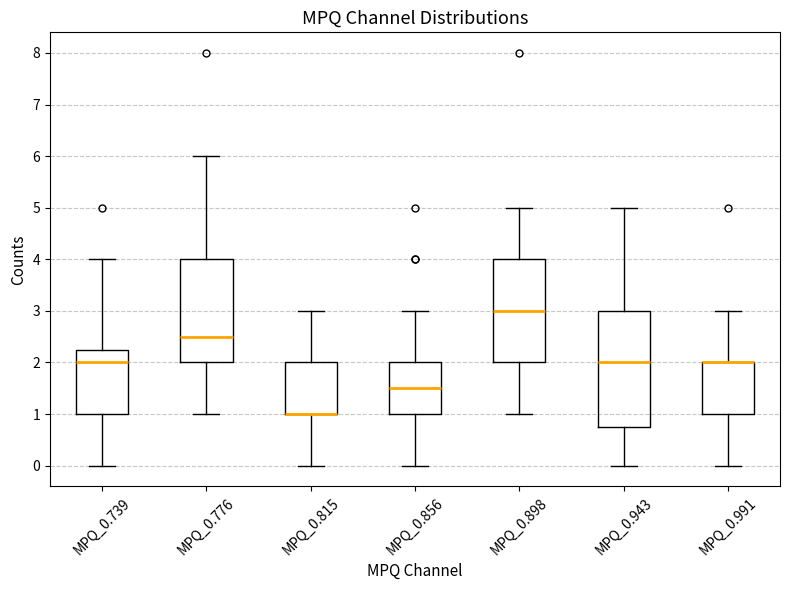

Reading left to right, transcribe this box plot: for each box, give where its median line is, the range the box spans, and where its two whiskers end, as read against the y-axis. The values are not printed on the chart, so give them approximately, as read against the axis.

MPQ_0.739: median 2.0, box 1.0 to 2.3, whiskers 0.0 to 4.0
MPQ_0.776: median 2.5, box 2.0 to 4.0, whiskers 1.0 to 6.0
MPQ_0.815: median 1.0 (drawn on the box's lower edge), box 1.0 to 2.0, whiskers 0.0 to 3.0
MPQ_0.856: median 1.5, box 1.0 to 2.0, whiskers 0.0 to 3.0
MPQ_0.898: median 3.0, box 2.0 to 4.0, whiskers 1.0 to 5.0
MPQ_0.943: median 2.0, box 0.8 to 3.0, whiskers 0.0 to 5.0
MPQ_0.991: median 2.0 (drawn on the box's upper edge), box 1.0 to 2.0, whiskers 0.0 to 3.0